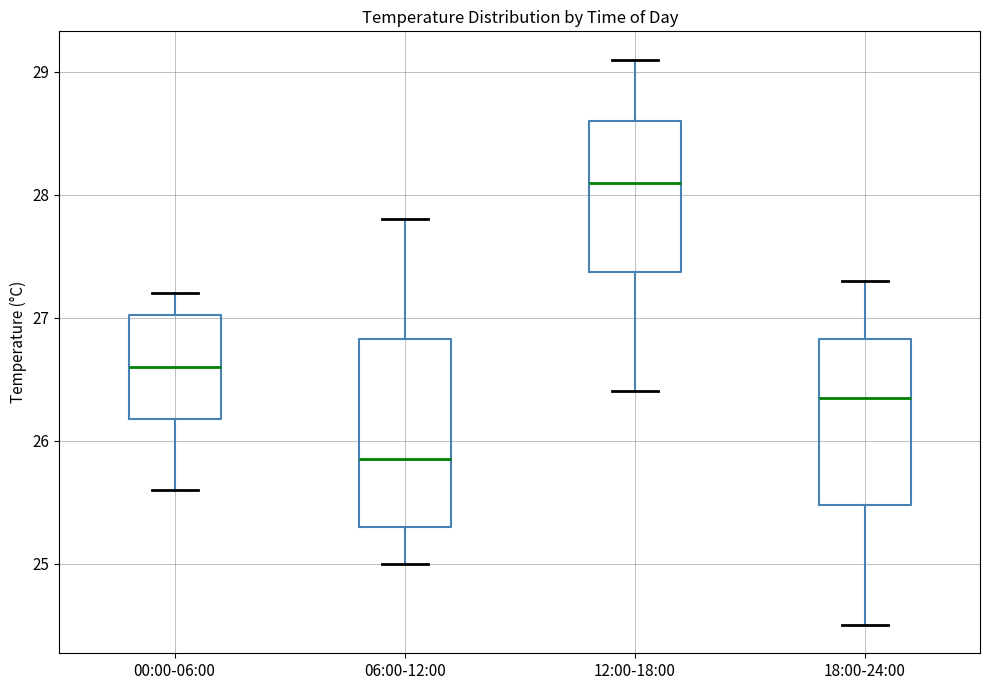

Reading left to right, read every box against the y-axis: the position of its median line, the range the box covers, and the ends of its whiskers. The values are not printed on the chart, so give them approximately, as read against the axis.

00:00-06:00: median 26.6, box 26.2 to 27.0, whiskers 25.6 to 27.2
06:00-12:00: median 25.9, box 25.3 to 26.8, whiskers 25.0 to 27.8
12:00-18:00: median 28.1, box 27.4 to 28.6, whiskers 26.4 to 29.1
18:00-24:00: median 26.4, box 25.5 to 26.8, whiskers 24.5 to 27.3